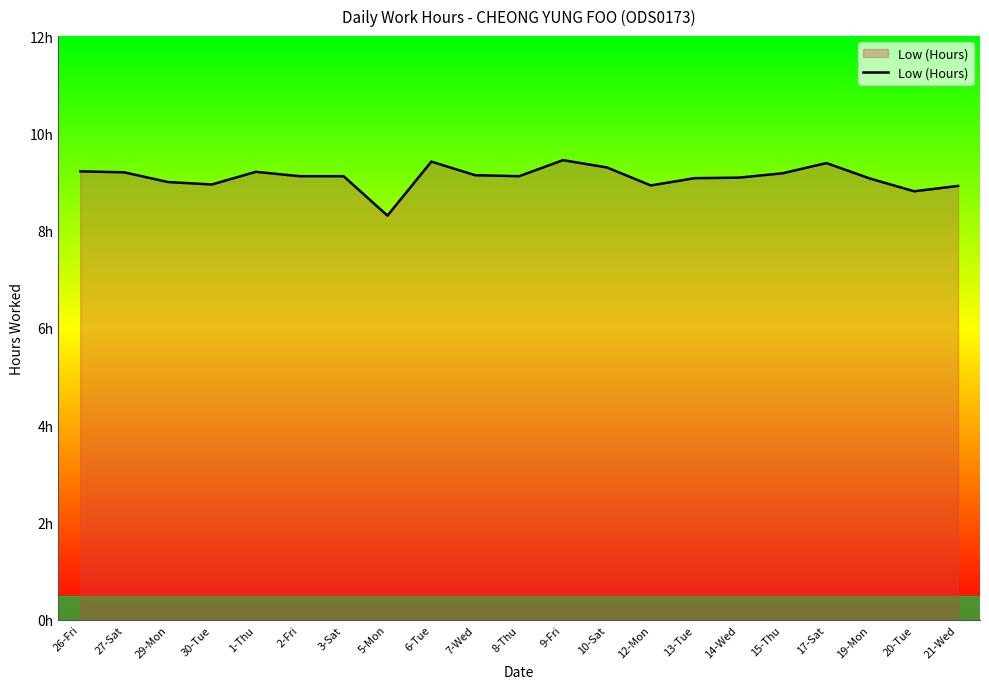

What is the smallest value displayed?

8.3